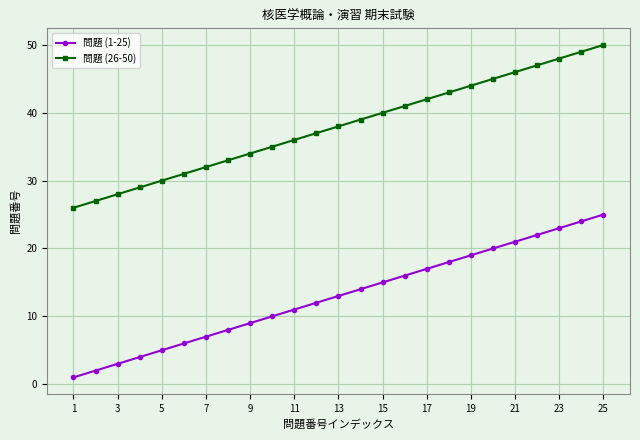

True or false: 問題 (26-50) has more than 0 points higher than both neighbors.

False